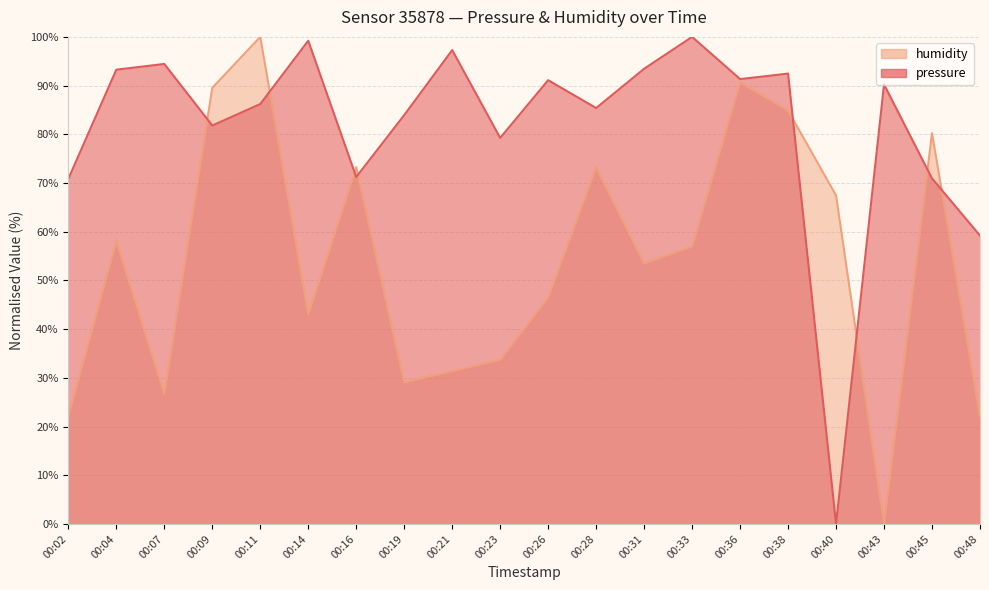

Is the value of humidity at 00:33 greater than the value of pressure at 00:31?

No